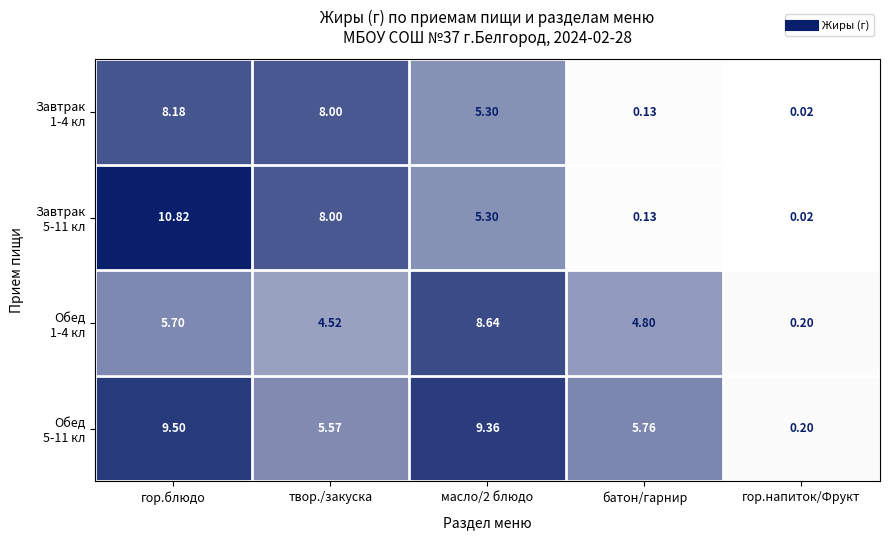

What is the total value across all series at батон/гарнир?

10.8